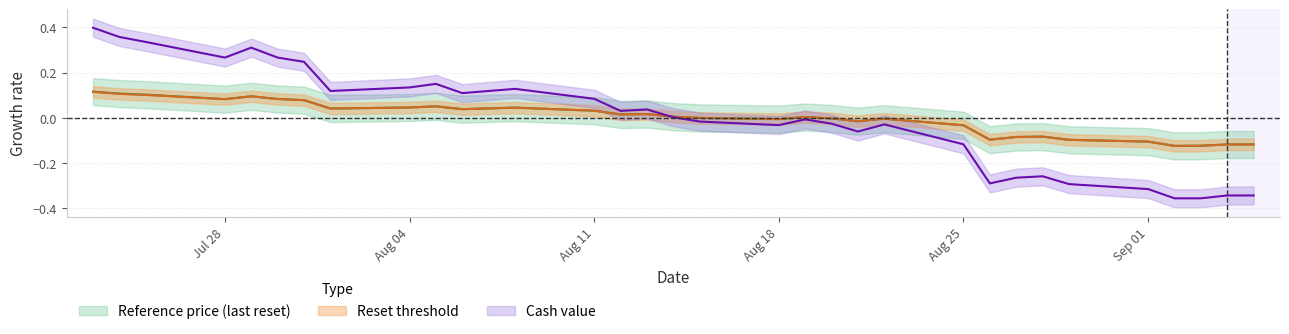

Is the value of reset_threshold at 12 greater than the value of cash_value at 22?

Yes